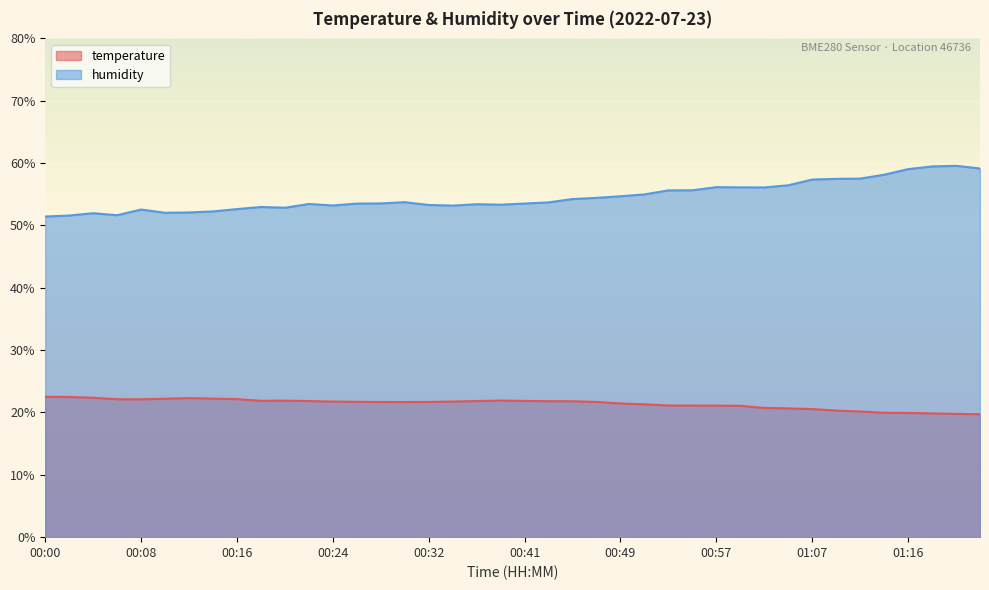

At which category does humidity reach its first local peak?

00:04